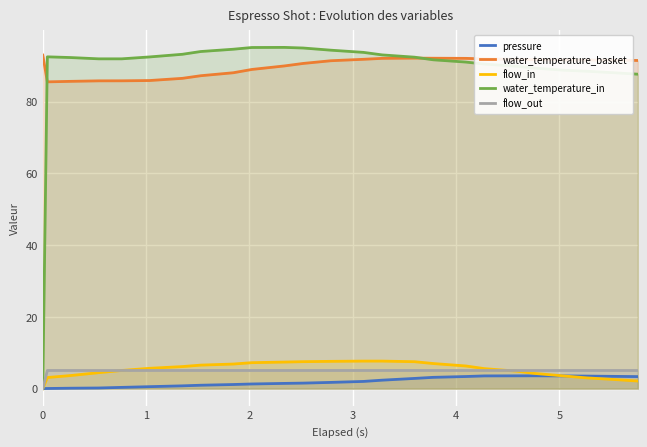

What are all the series names shown in the legend?

pressure, water_temperature_basket, flow_in, water_temperature_in, flow_out